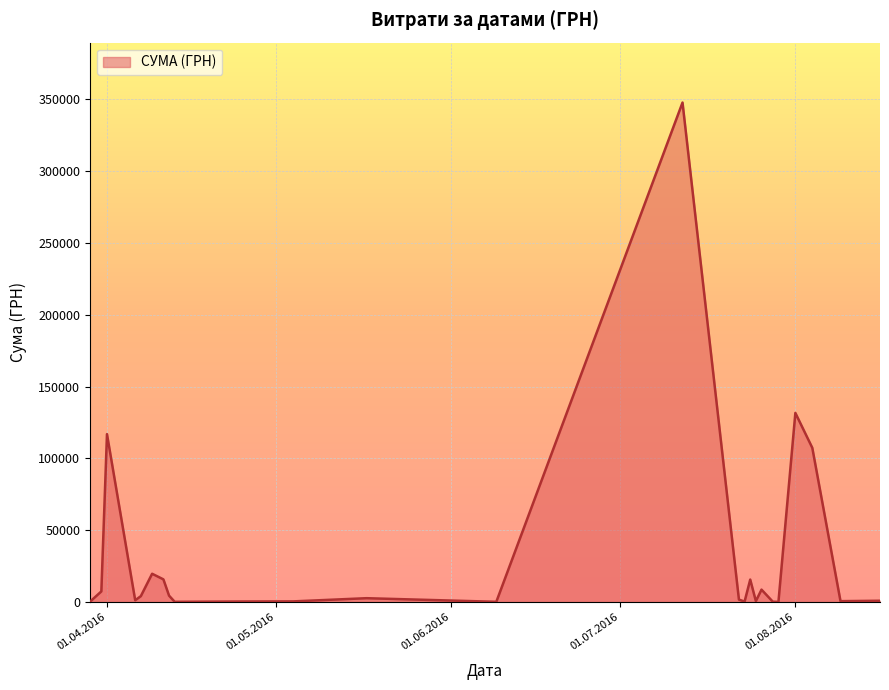

What is the maximum value shown in the chart?

347609.8